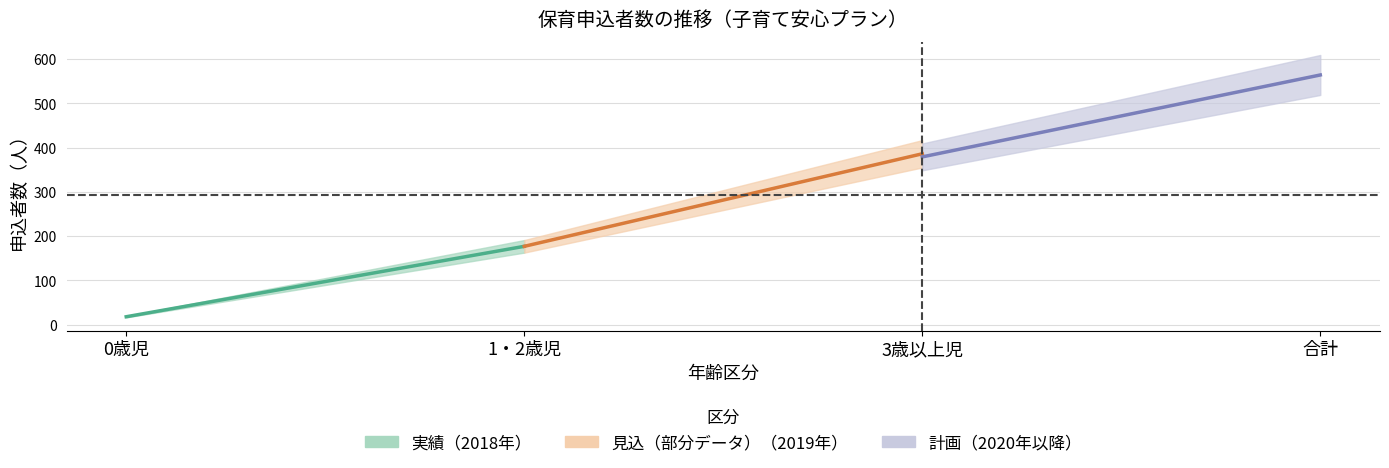

Rank the categories by 申込者数_見込(2020) value from lowest to highest.

0歳児, 1・2歳児, 3歳以上児, 合計